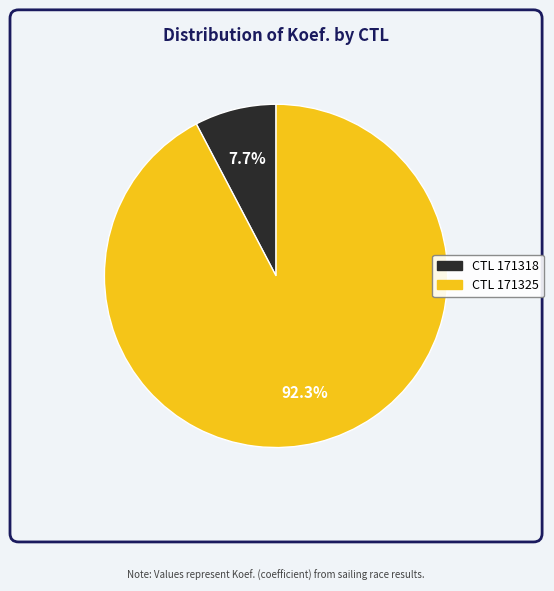

Does any single category account for the majority?

Yes